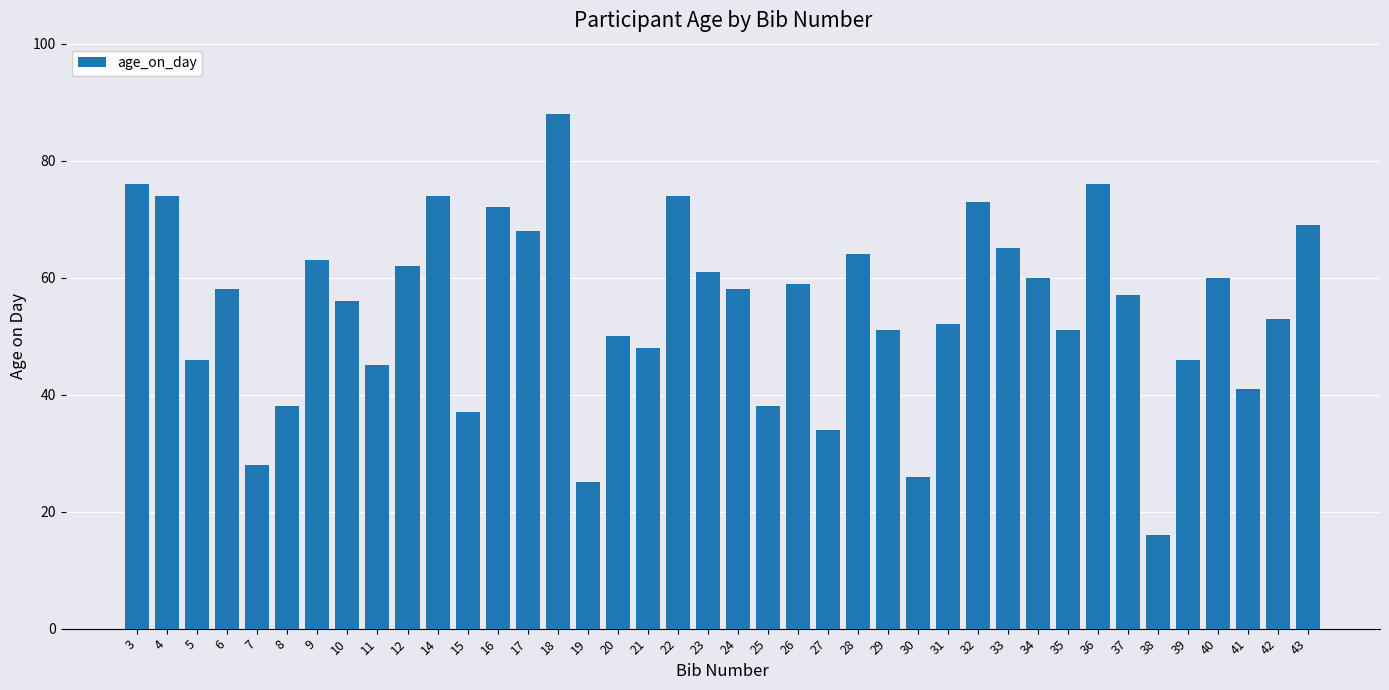

Count the number of data series in this chart.

1